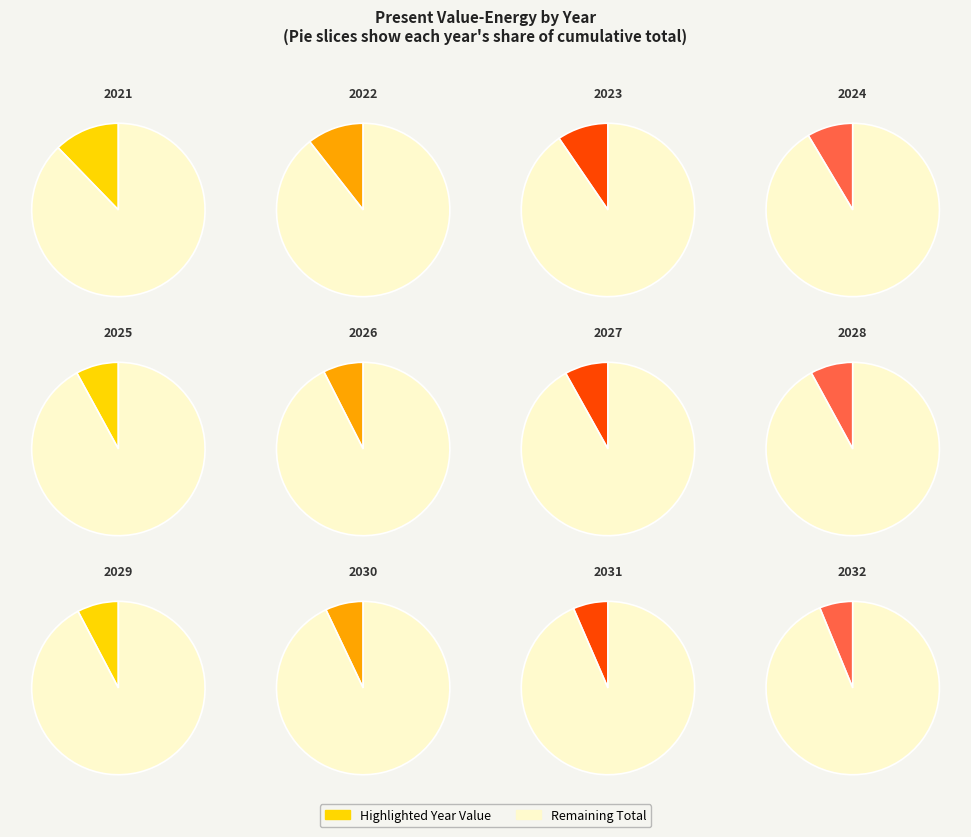

How much of the chart is everything except 2029?

92.3%